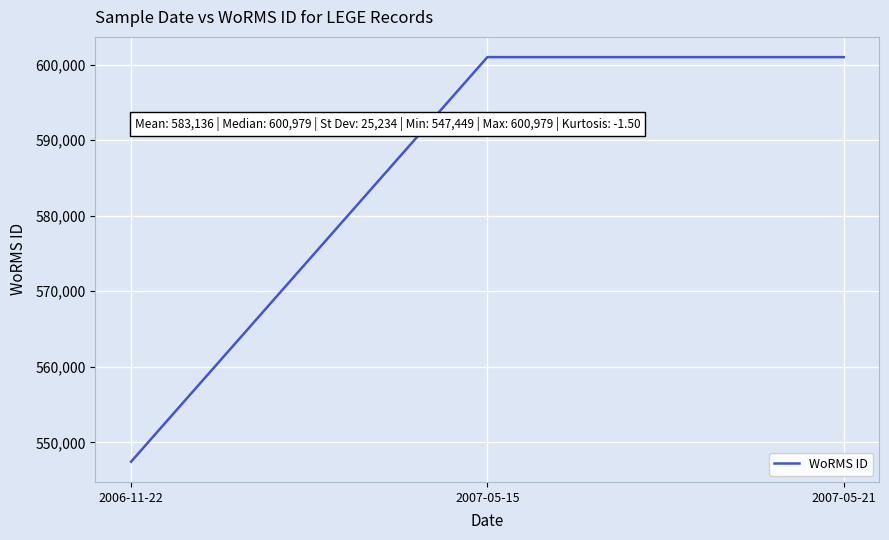

Reading left to right, transcribe all the data shown in this chart.

547449	600979	600979